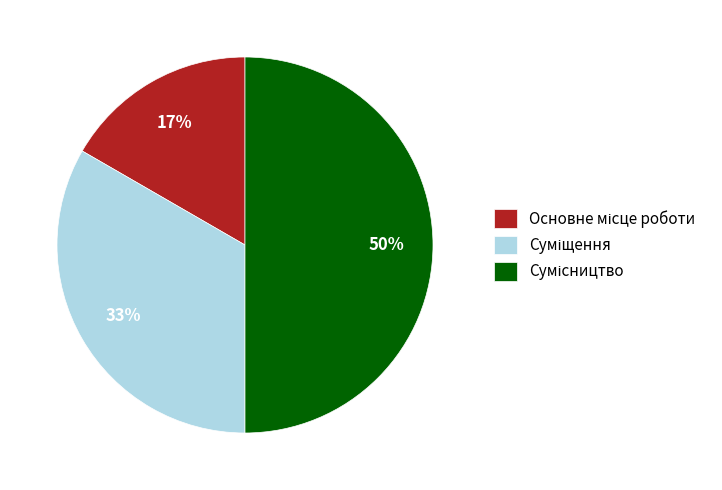

To the nearest percent, what is the average slice percentage?

33%